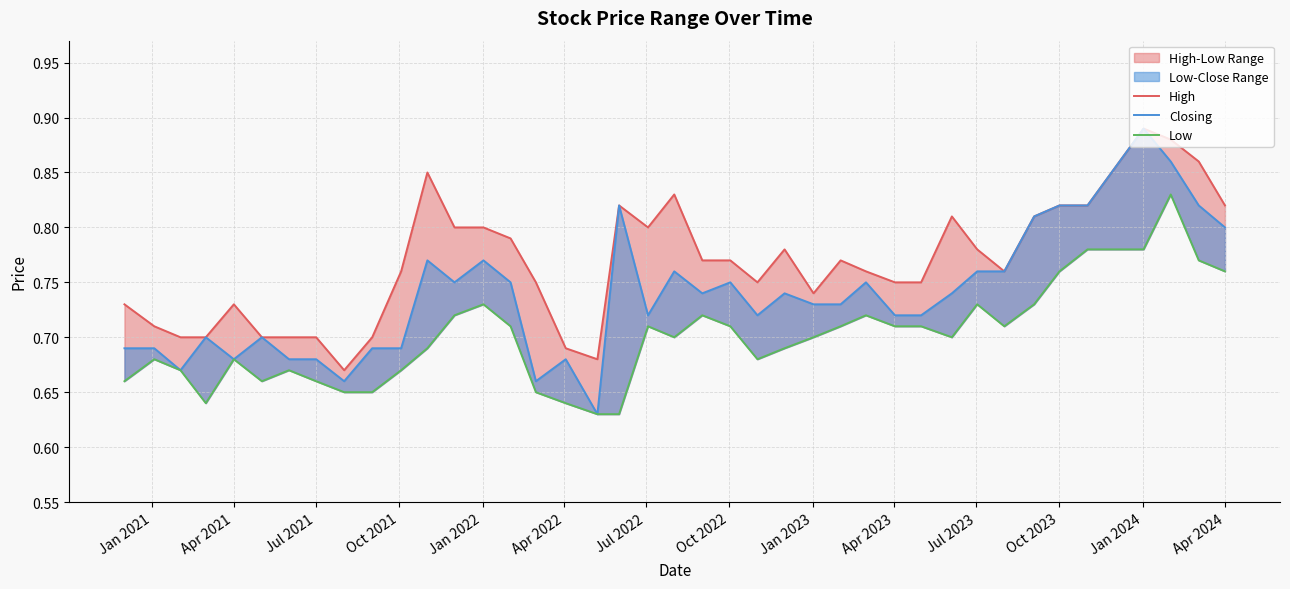

True or false: High has a value of 0.3 at 38.

False